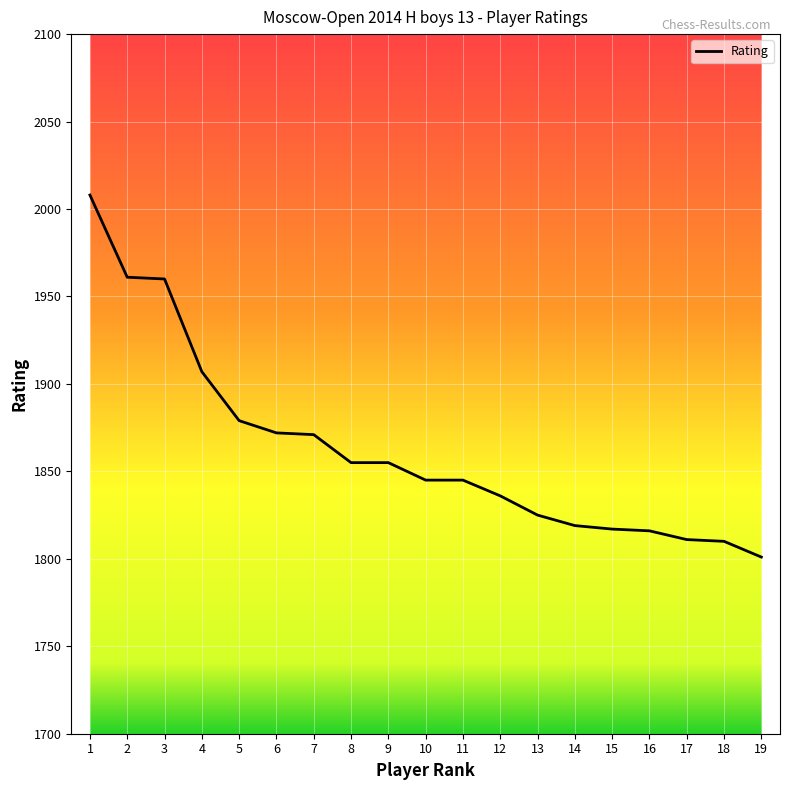

Read the value at 10.

1845